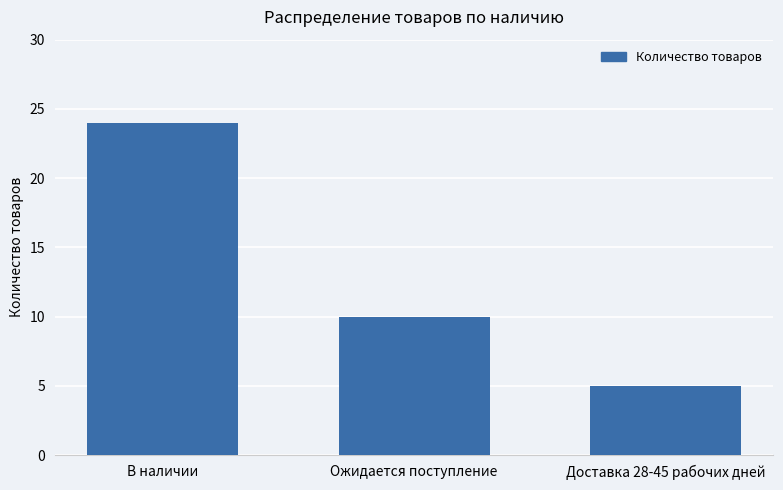

Is it true that the value at В наличии is 15?

False